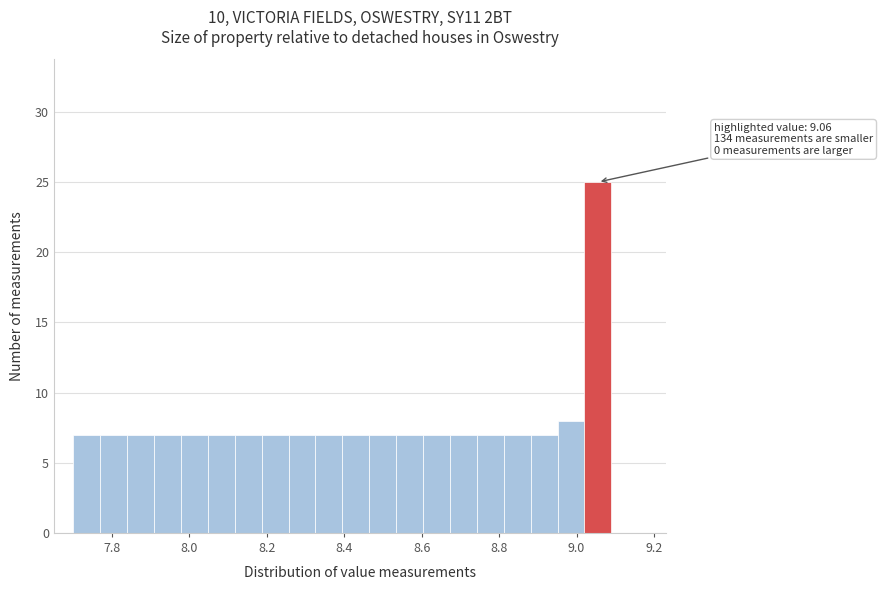

Around what value on the x-axis is the tallest bar? Give the approximate position of its centre, as read against the axis.

9.06